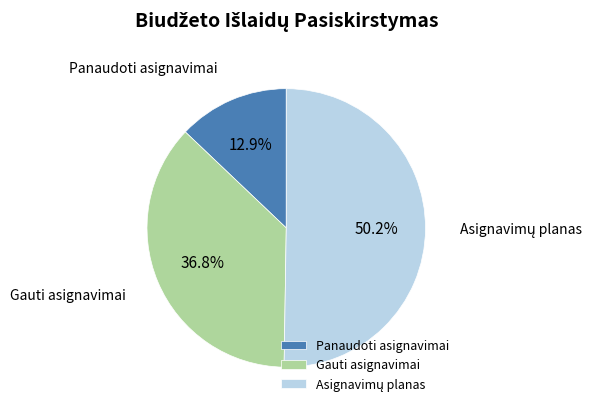

Which has a higher value, Panaudoti asignavimai or Gauti asignavimai?

Gauti asignavimai